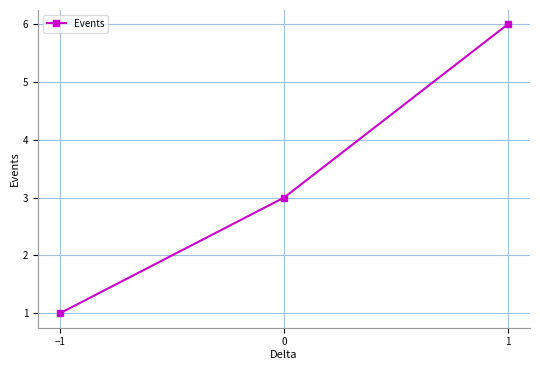

How many data points are less than 3?

1